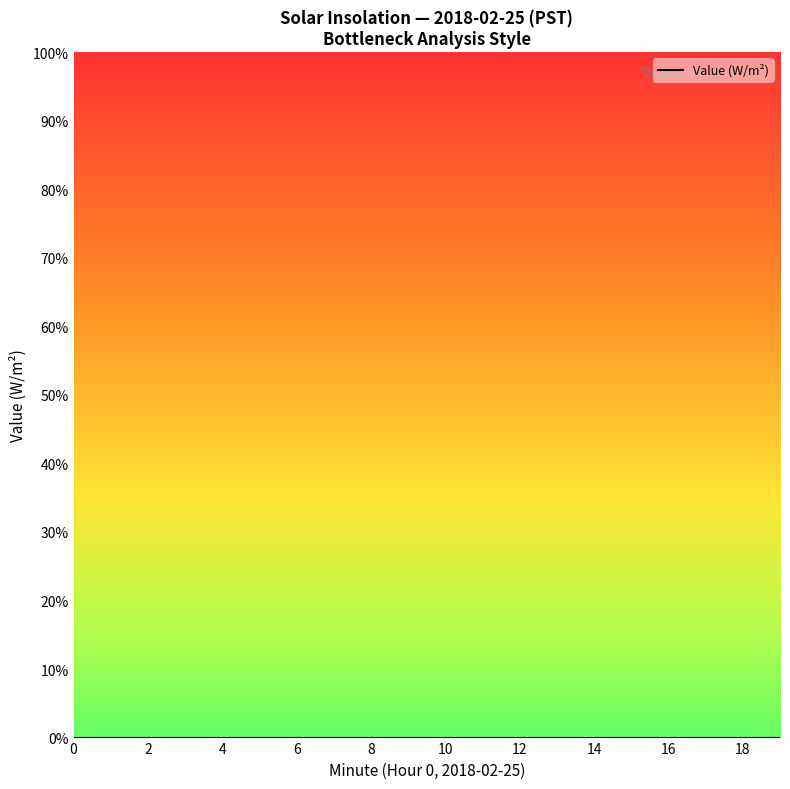

Reading left to right, list all the values displayed in this chart.

Value (W/m^2): 0=0	1=0	2=0	3=0	4=0	5=0	6=0	7=0	8=0	9=0	10=0	11=0	12=0	13=0	14=0	15=0	16=0	17=0	18=0	19=0
Hour: 0=0	1=0	2=0	3=0	4=0	5=0	6=0	7=0	8=0	9=0	10=0	11=0	12=0	13=0	14=0	15=0	16=0	17=0	18=0	19=0
Minute: 0=0	1=1	2=2	3=3	4=4	5=5	6=6	7=7	8=8	9=9	10=10	11=11	12=12	13=13	14=14	15=15	16=16	17=17	18=18	19=19